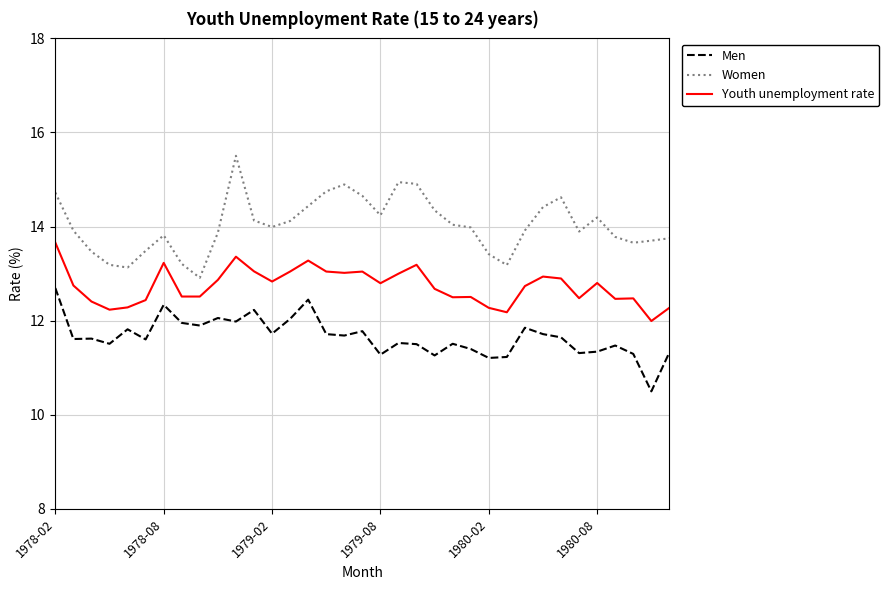

True or false: Youth unemployment rate and Men cross at least once.

False